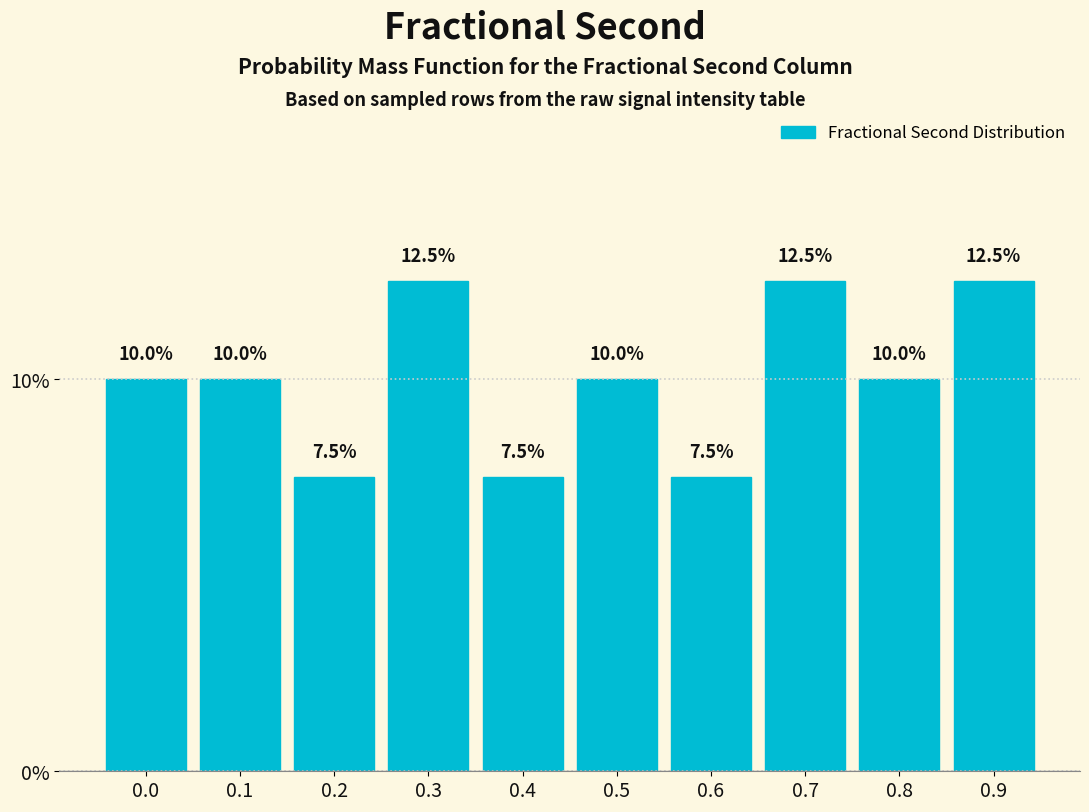

Reading right to left, what are all the values shown in this chart?

12.5	10.0	12.5	7.5	10.0	7.5	12.5	7.5	10.0	10.0